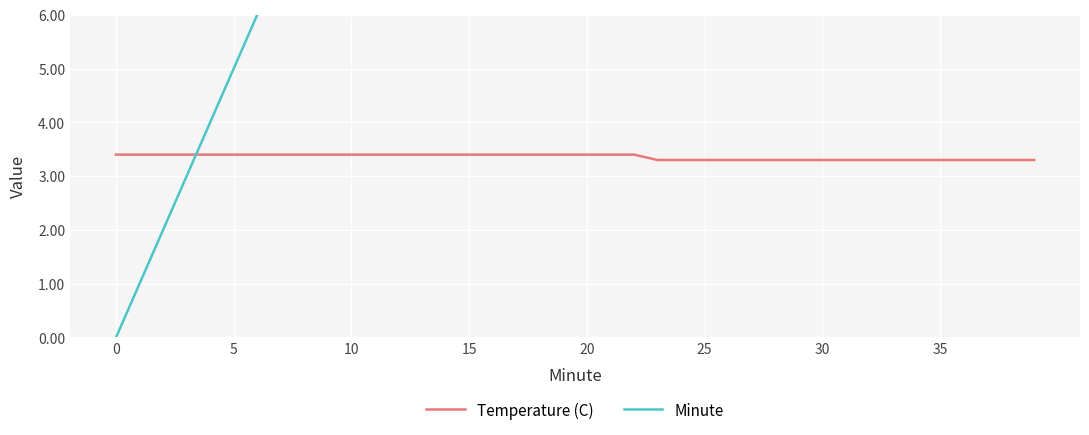

How many Temperature (C) values are between 3 and 4?

40